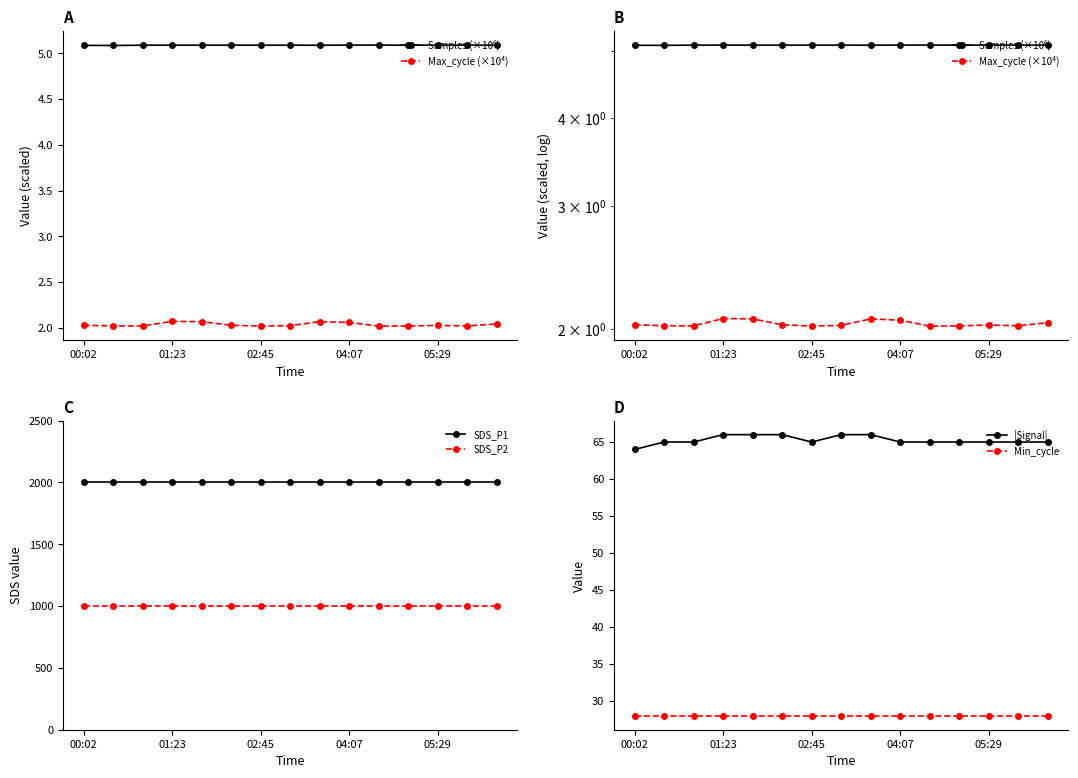

What is the value of the Samples (×10⁶) point at the 2nd from the left?

5.1